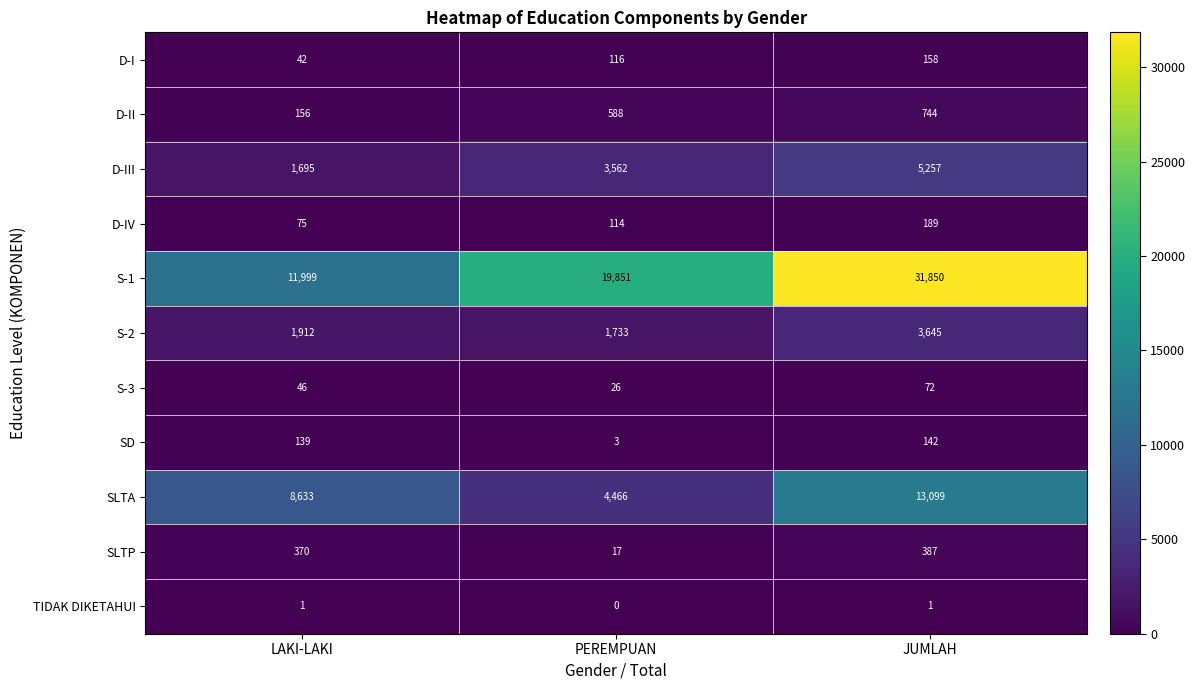

How many S-1 values are between 11999 and 31850?

3